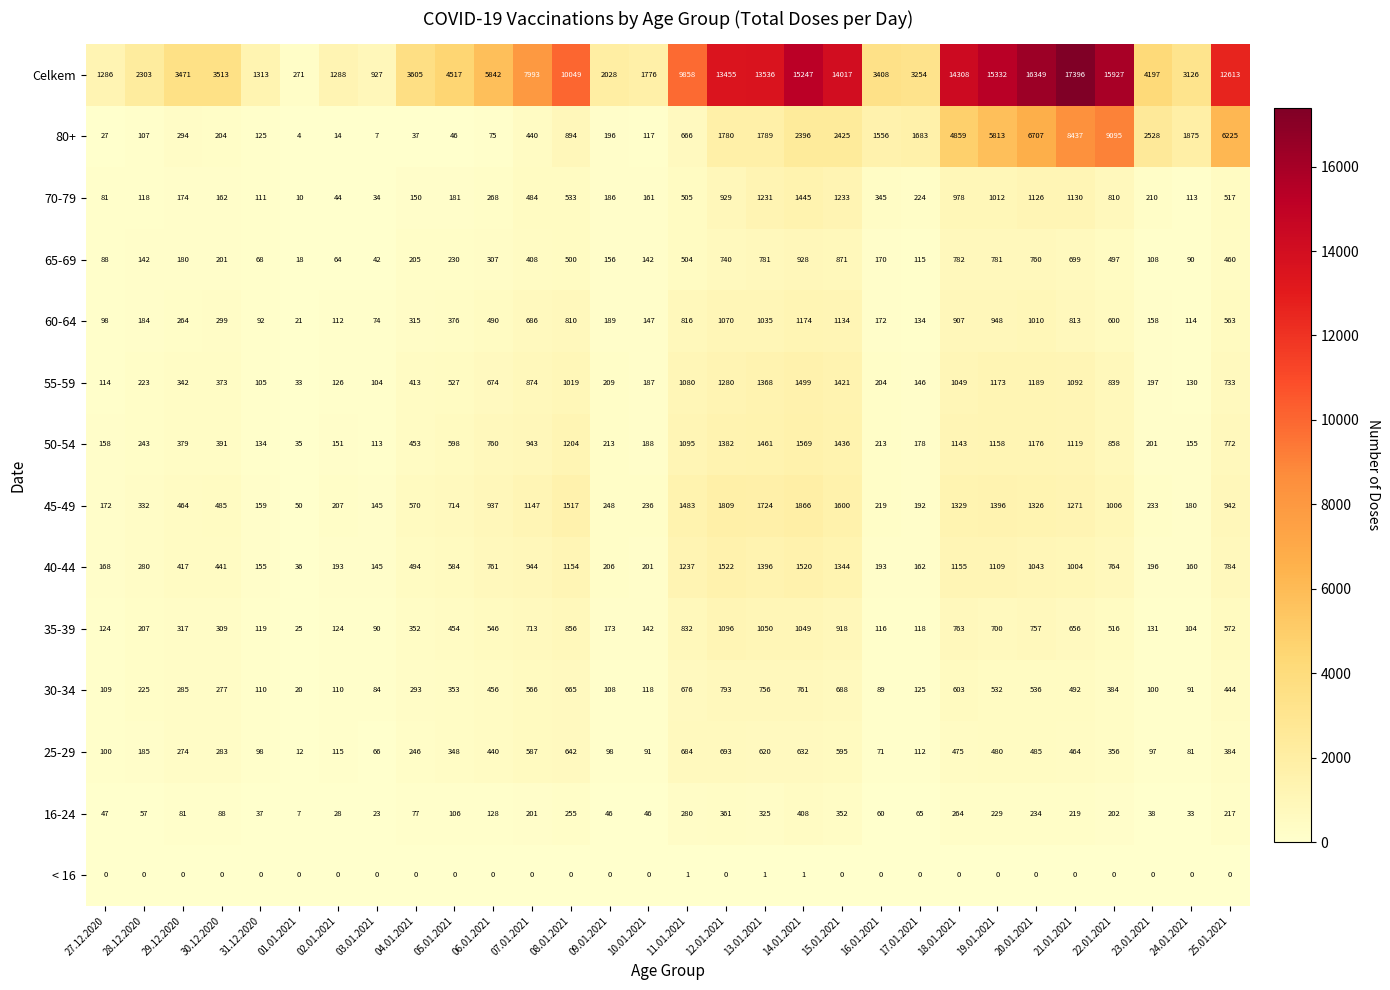

What is the approximate value of 16-24 at 19.01.2021, to the nearest 50?

250